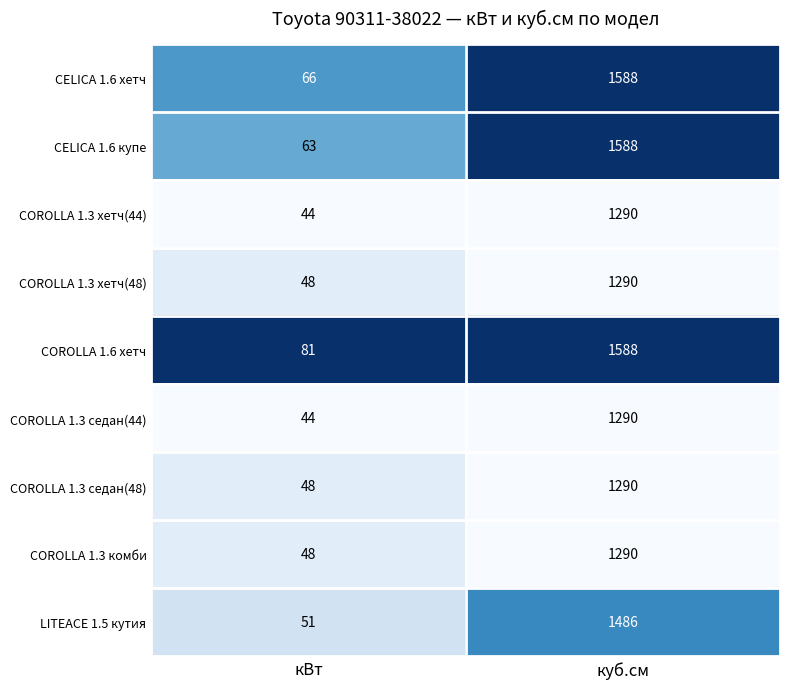

What is the minimum value shown in the chart?

44